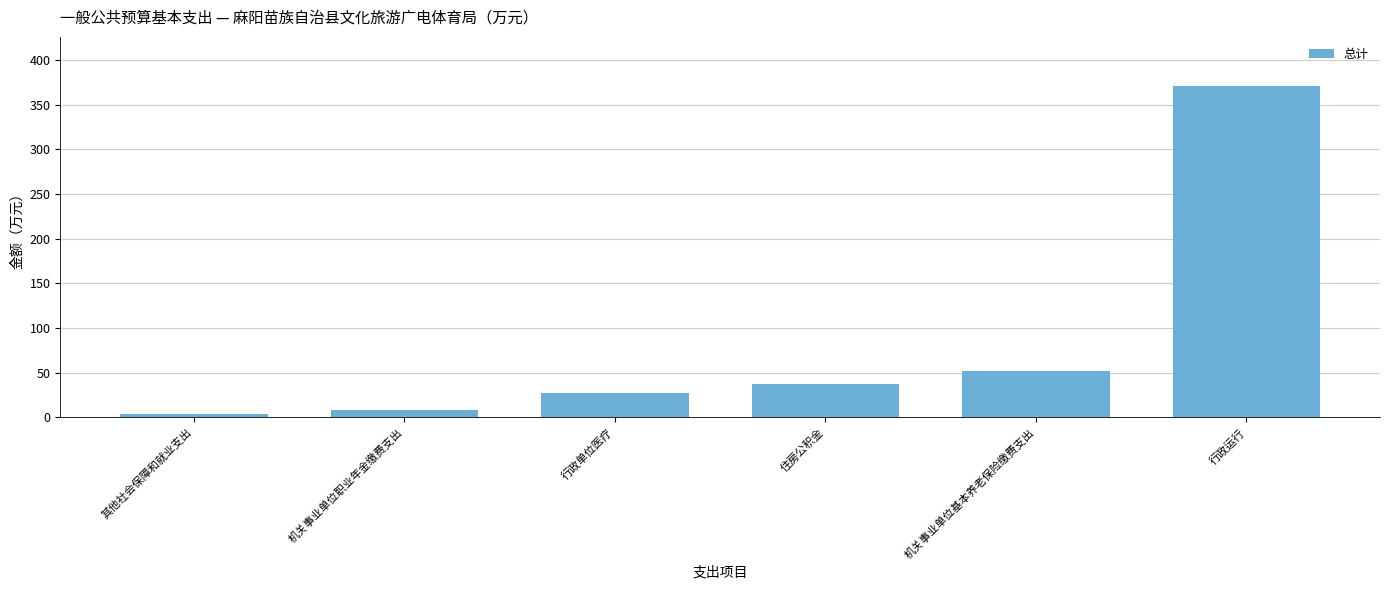

What position from the left is 行政单位医疗?

3